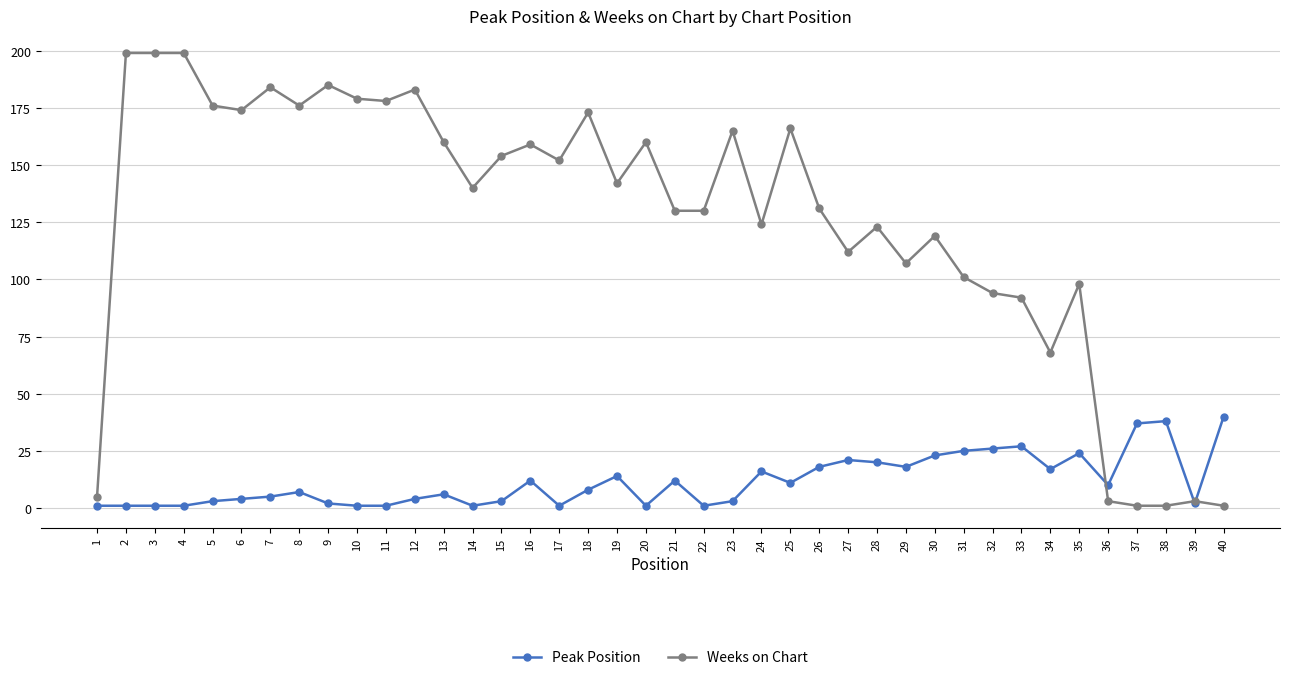

Which series ends up on top after the final intersection of Peak Position and Weeks on Chart?

Peak Position